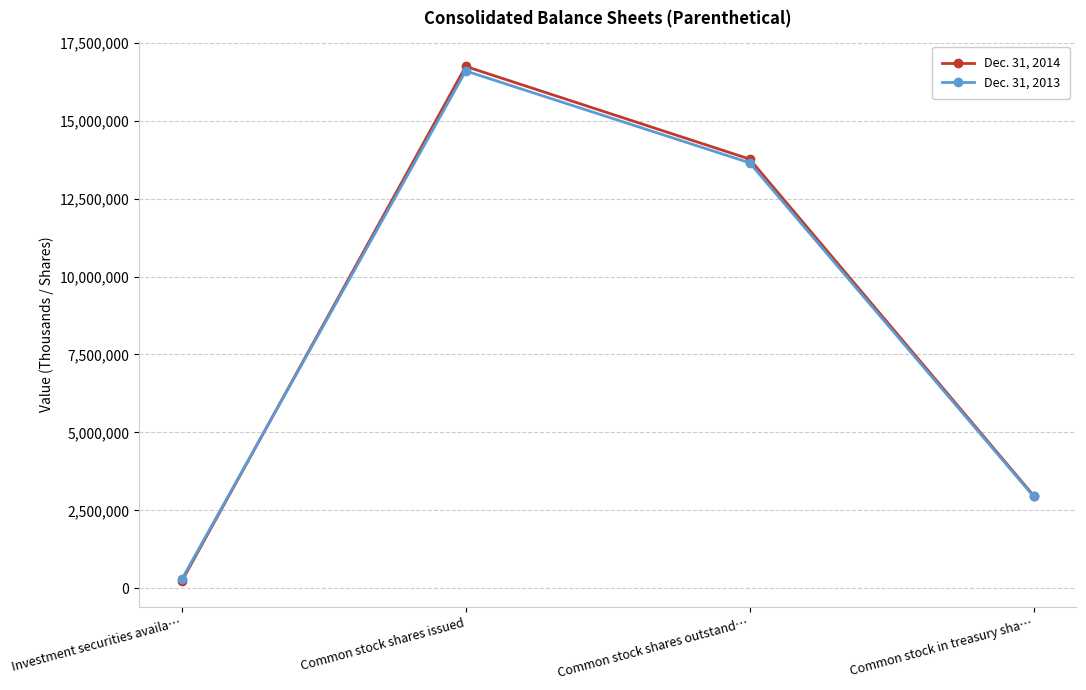

Is the value of Dec. 31, 2014 at Common stock shares issued greater than the value of Dec. 31, 2013 at Investment securities availa…?

Yes